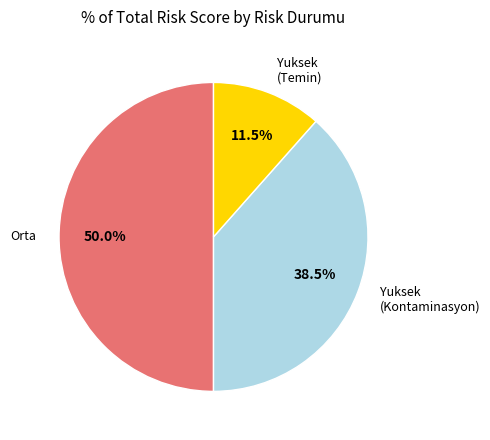

Is Yuksek (Kontaminasyon) the majority of the pie?

No